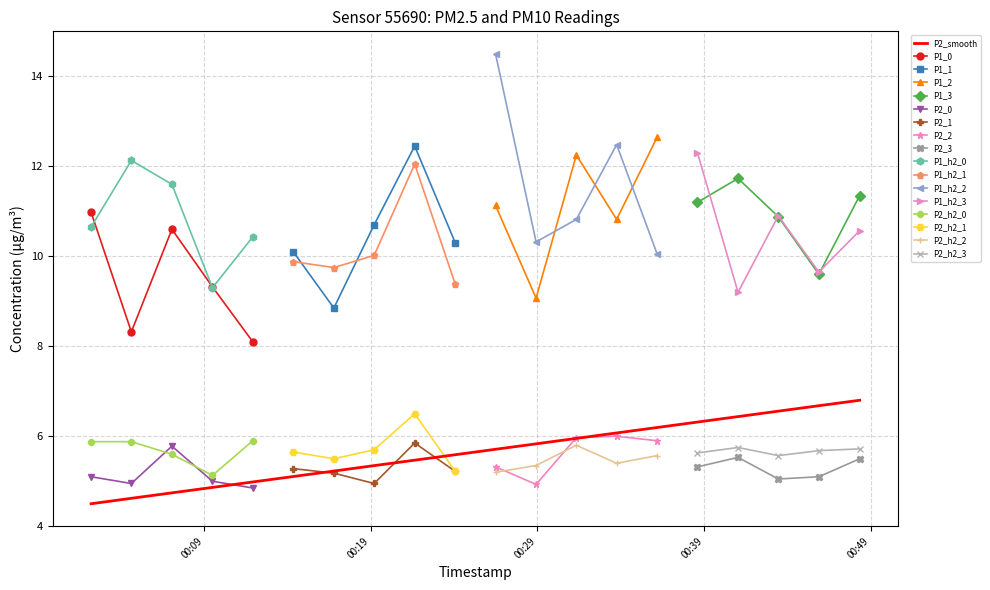

What is the highest value of the P2_h2_0 series?

5.9